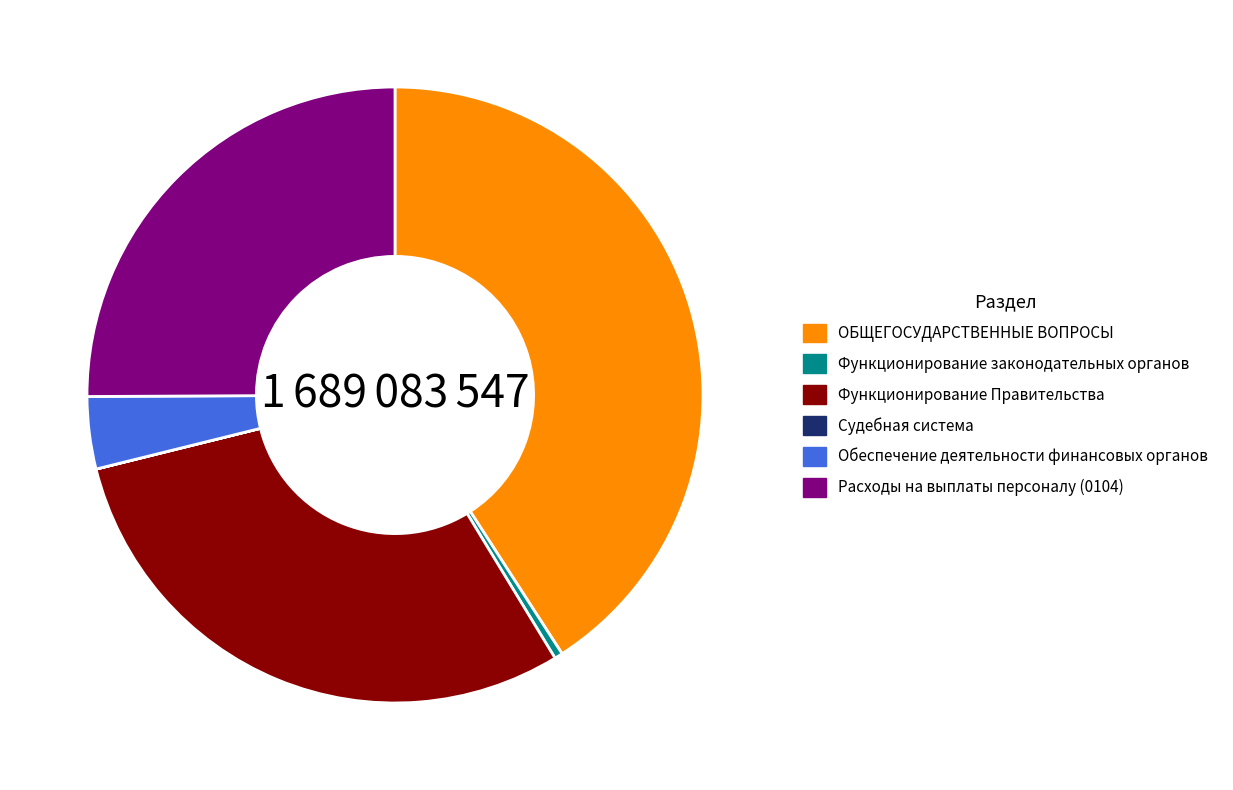

Between Функционирование законодательных органов and Функционирование Правительства, which is larger?

Функционирование Правительства